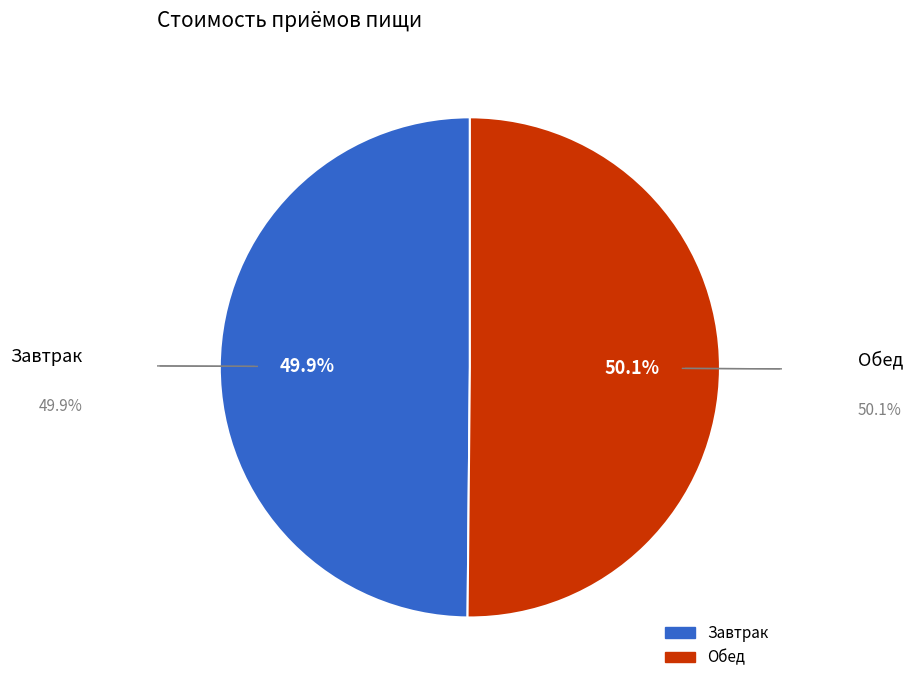

Is the sum of Завтрак and Обед greater than half?

Yes